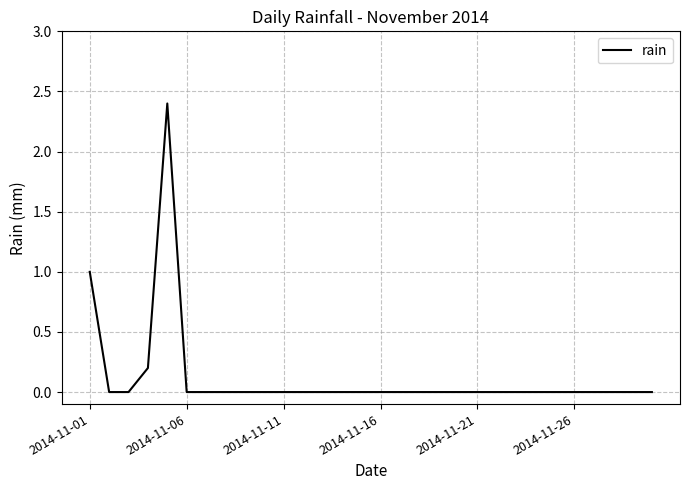

What is the greatest value displayed?

2.4